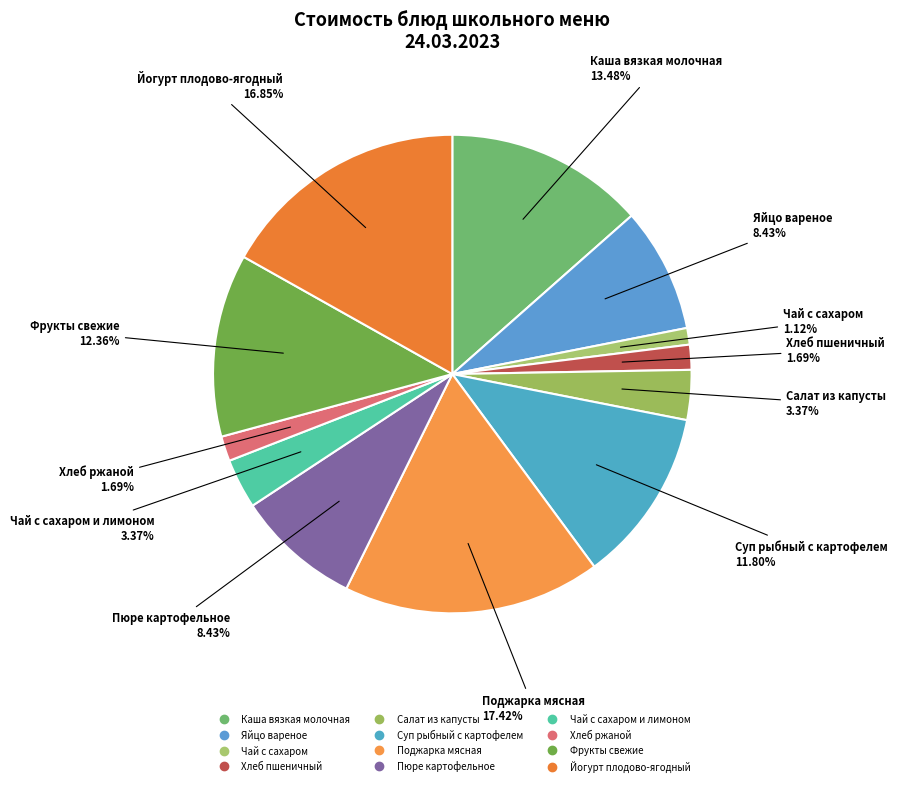

How many slices are in this pie chart?

12